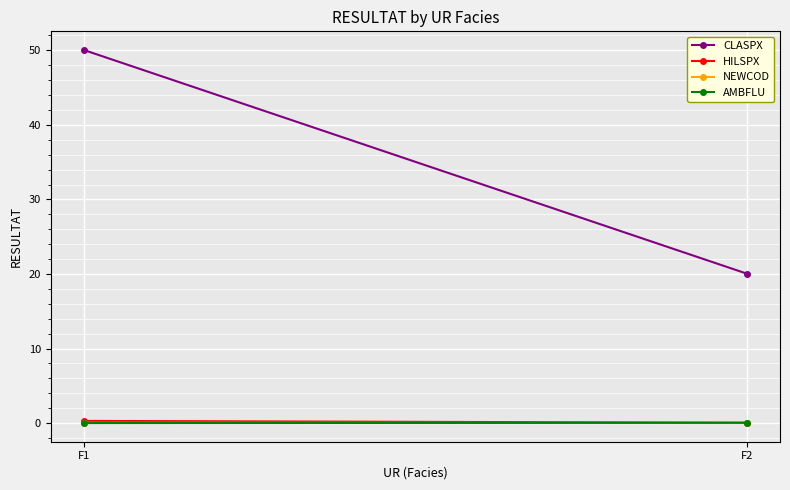

What is the total value across all series at F1?

50.4